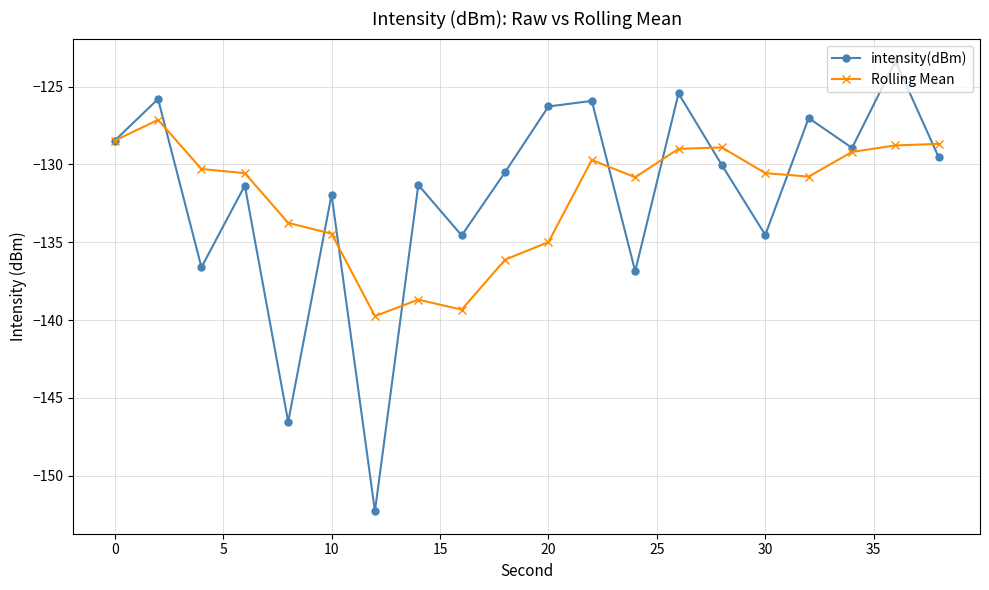

Which series has the widest spread of values?

intensity(dBm)